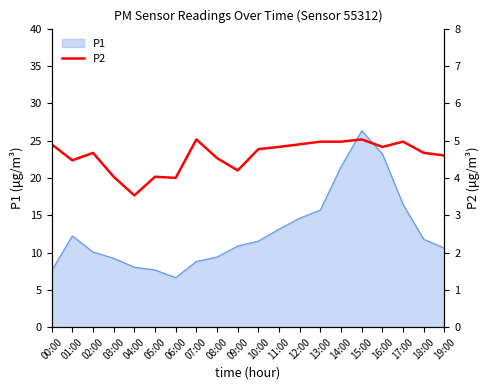

How many interior local peaks (higher than both neighbors) does the data have?

5